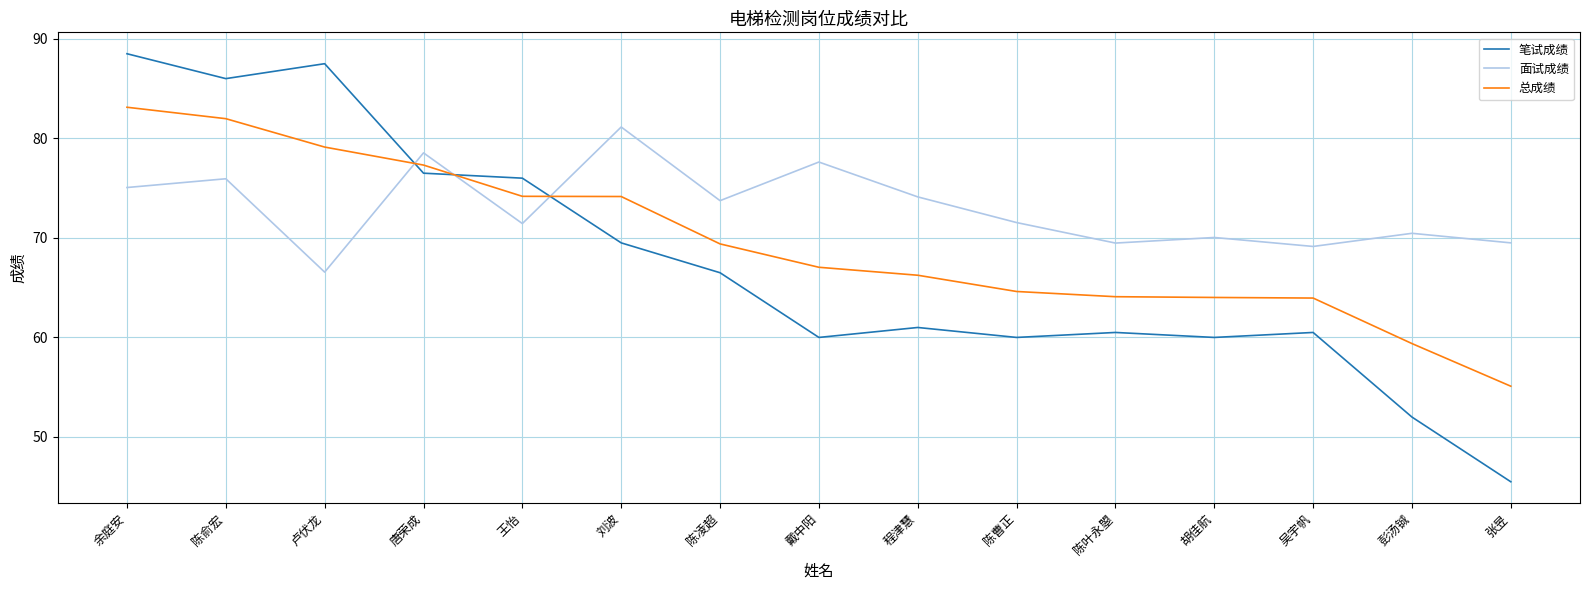

How many intersections are there between 面试成绩 and 总成绩?

3